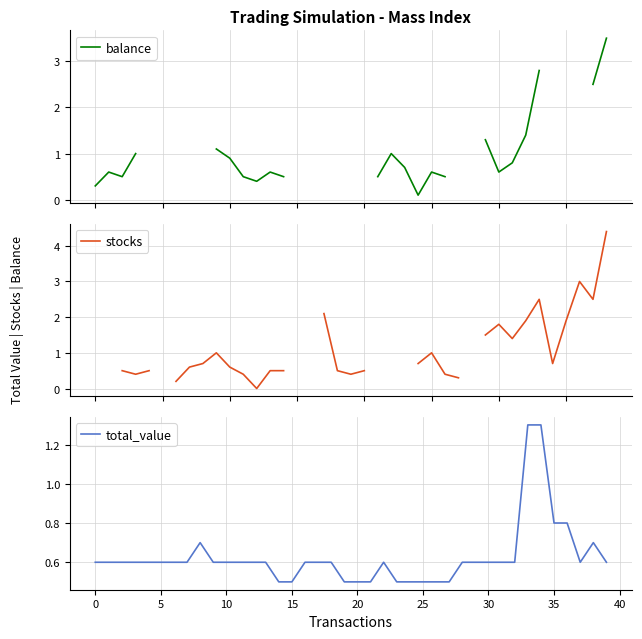

How many total_value values are between 0 and 1?

38